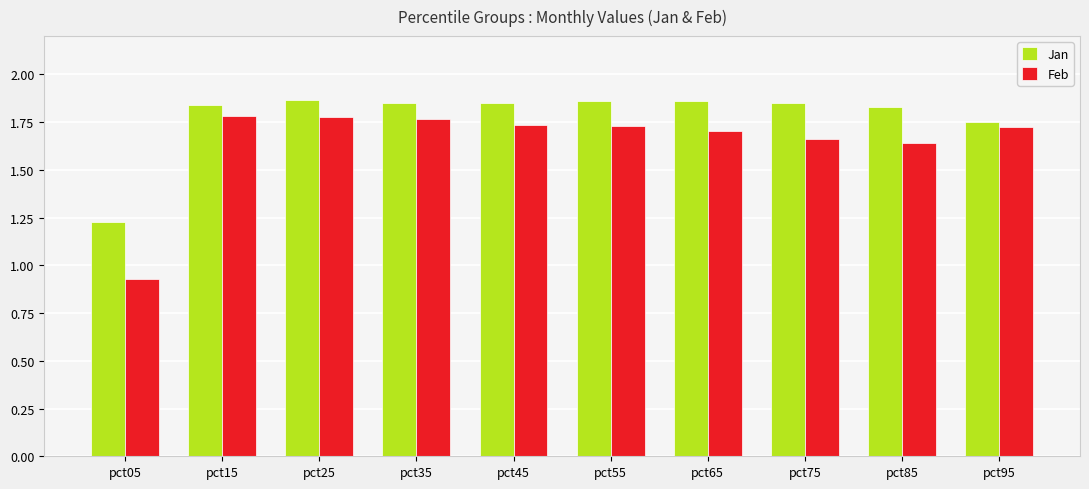

Where is Jan nearest to the value 1?

pct05